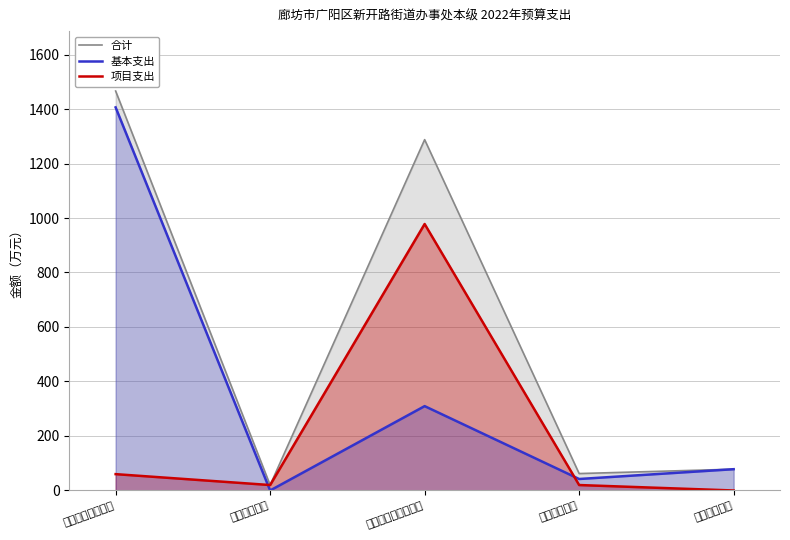

What position from the right is 公共安全支出?

4